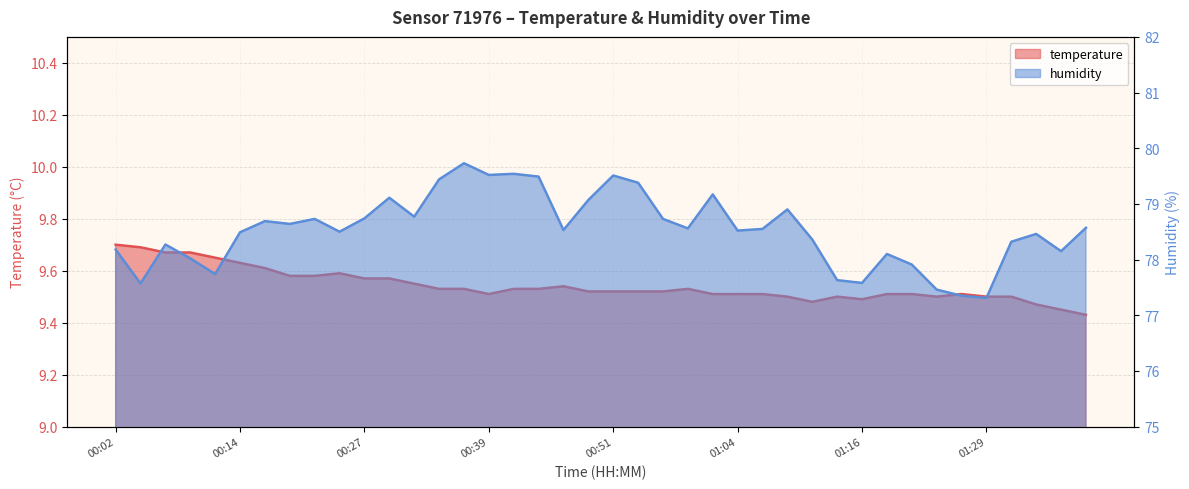

Reading left to right, transcribe all the data shown in this chart.

temperature: 9.7	9.7	9.7	9.7	9.7	9.6	9.6	9.6	9.6	9.6	9.6	9.6	9.6	9.5	9.5	9.5	9.5	9.5	9.5	9.5	9.5	9.5	9.5	9.5	9.5	9.5	9.5	9.5	9.5	9.5	9.5	9.5	9.5	9.5	9.5	9.5	9.5	9.5	9.4	9.4
humidity: 78.2	77.6	78.3	78.0	77.7	78.5	78.7	78.6	78.7	78.5	78.7	79.1	78.8	79.4	79.7	79.5	79.5	79.5	78.5	79.1	79.5	79.4	78.7	78.6	79.2	78.5	78.5	78.9	78.4	77.6	77.6	78.1	77.9	77.5	77.3	77.3	78.3	78.5	78.2	78.6